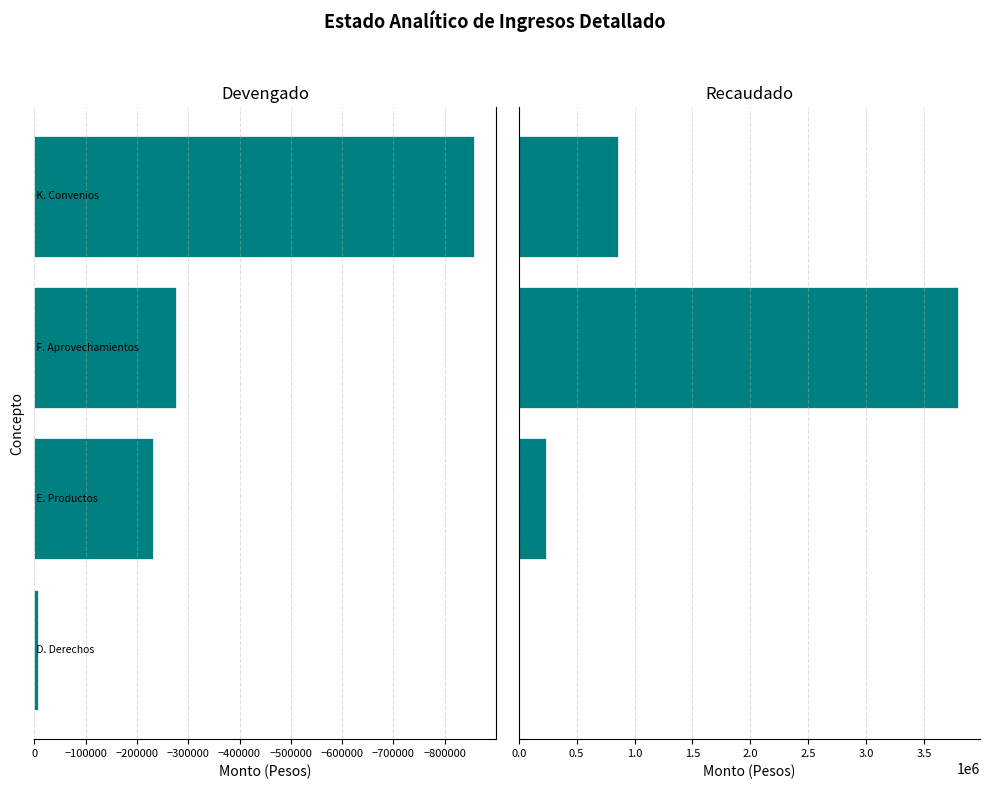

What is the maximum value shown in the chart?

3793958.6